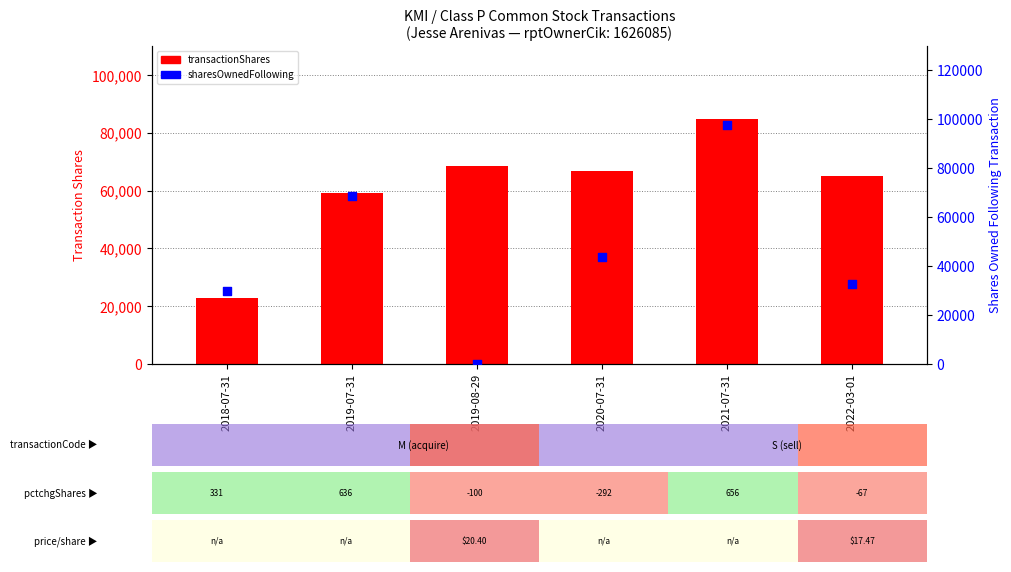

Is the value of sharesOwnedFollowingTransaction at 2020-07-31 greater than the value of transactionShares at 2019-07-31?

No